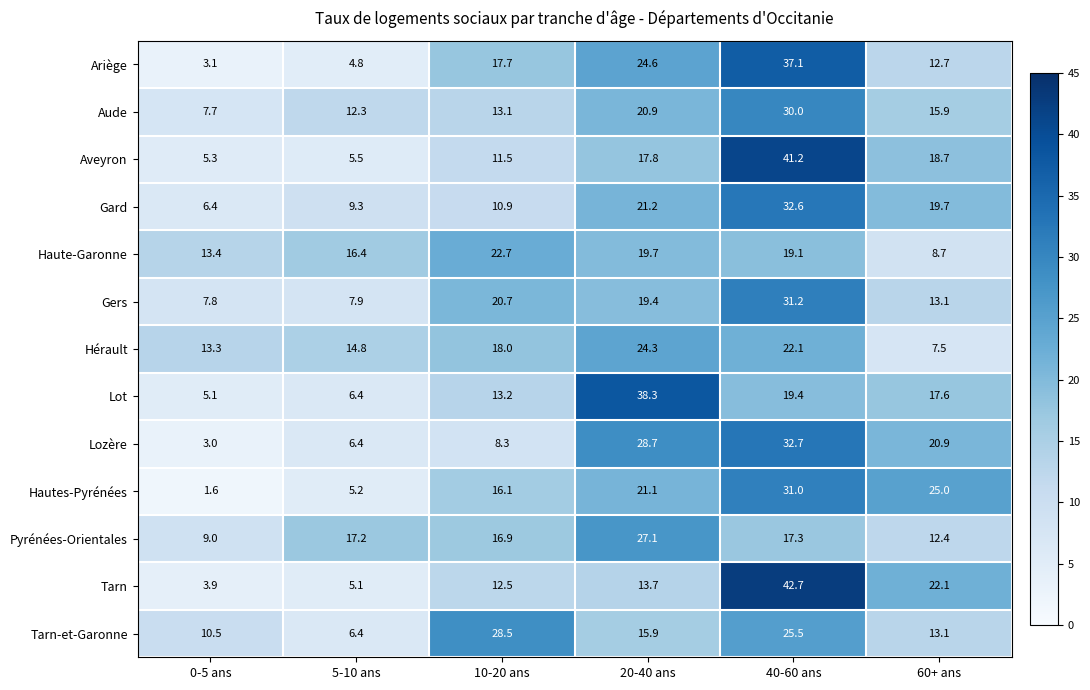

The Tarn-et-Garonne series shows 35.7 at 40-60 ans. True or false?

False